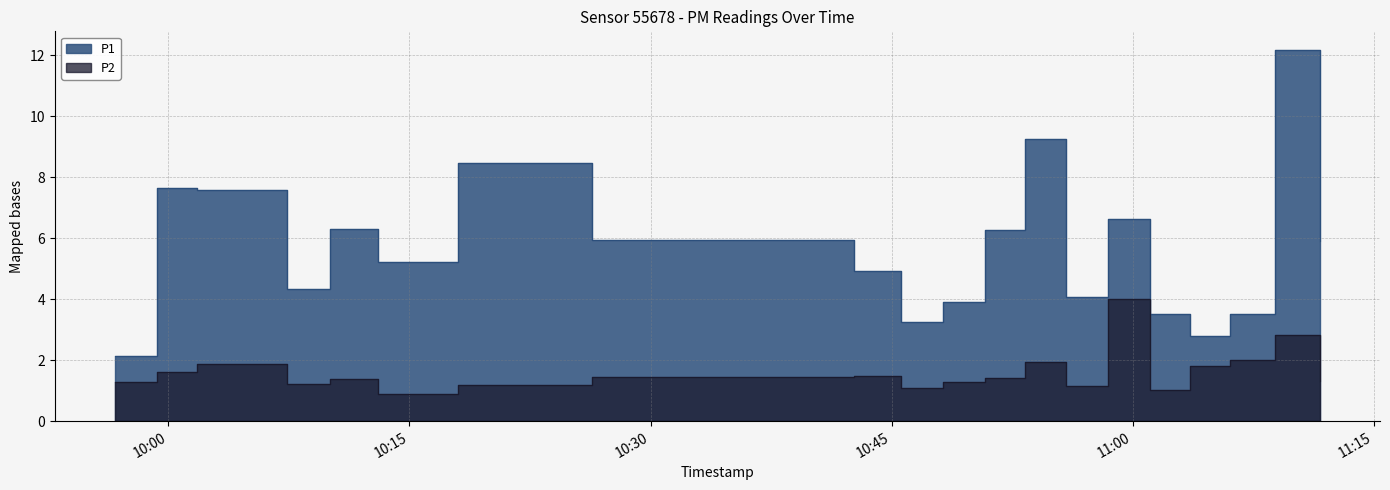

What is the sum of the P2 values at 2023-02-02T10:55:52 and 2023-02-02T11:01:03?

2.2